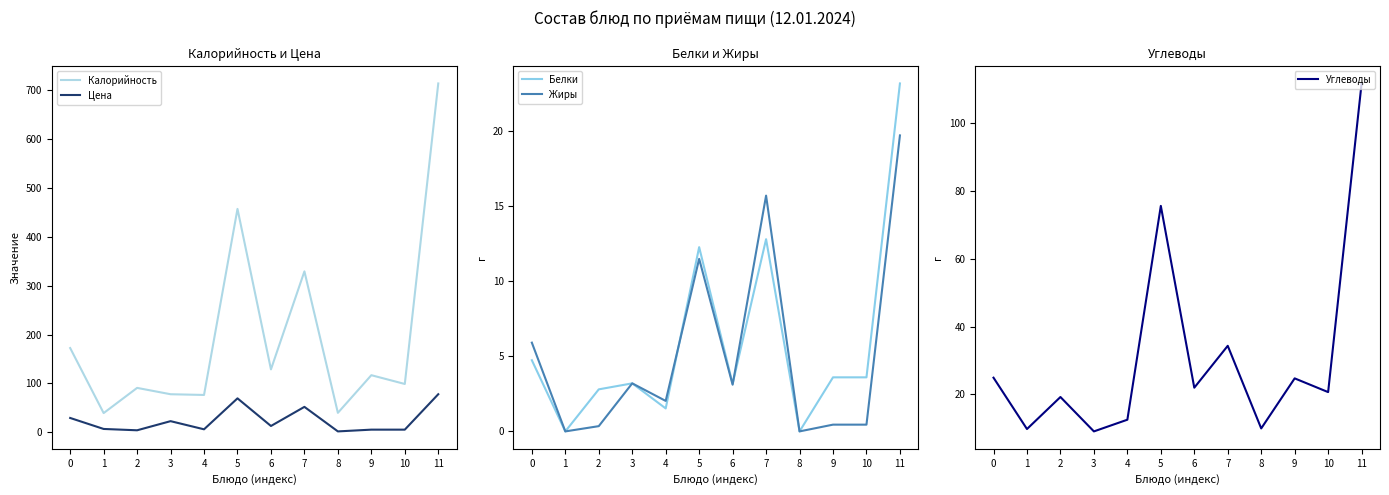

Which series has the largest total across all categories?

Калорийность